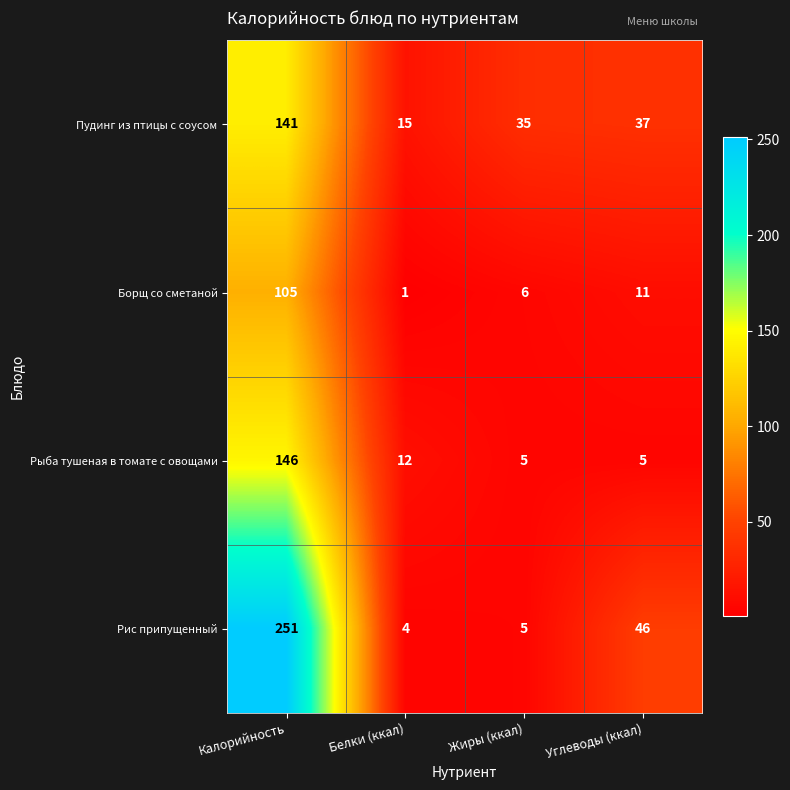

List the series in order of their overall mean, lowest first.

Борщ со сметаной, Рыба тушеная в томате с овощами, Пудинг из птицы с соусом, Рис припущенный